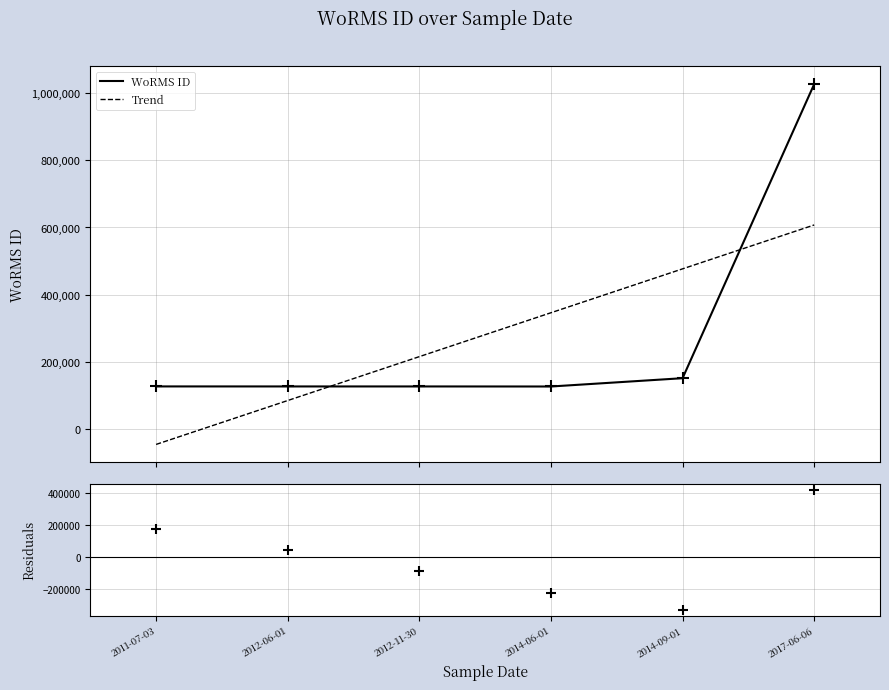

Which label corresponds to the largest value in the chart?

2017-06-06